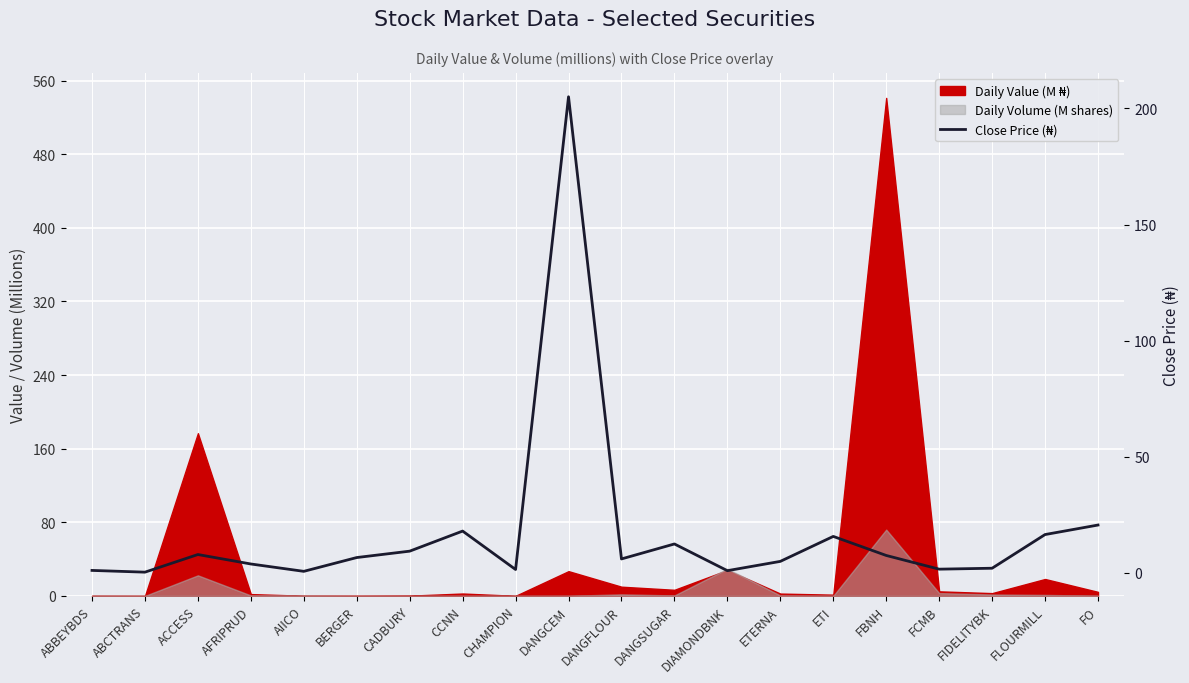

What position from the right is CCNN?

13